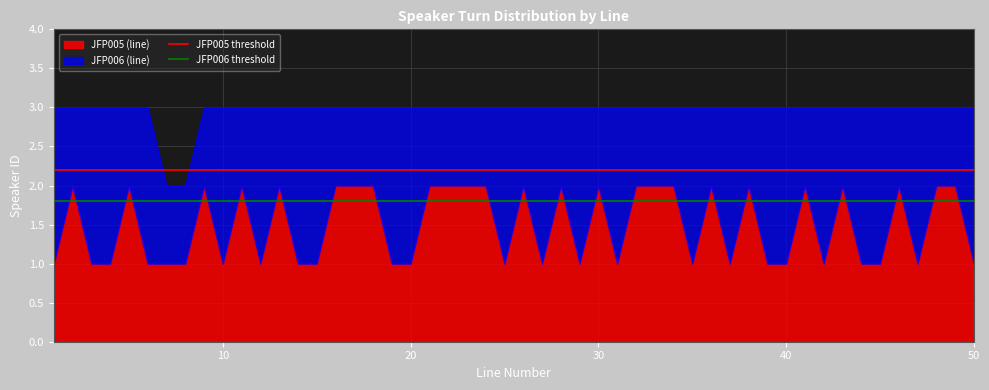

Is it true that JFP005 (line) equals 1 at 30?

False